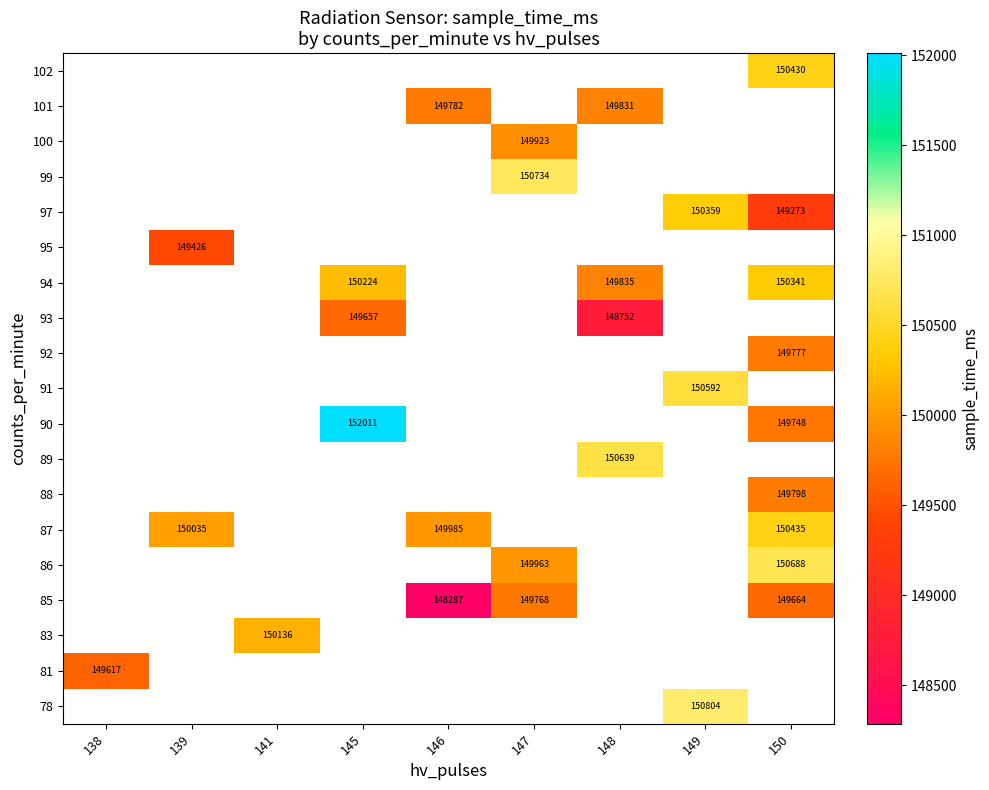

True or false: 87 has a value of 234792.1 at 139.

False